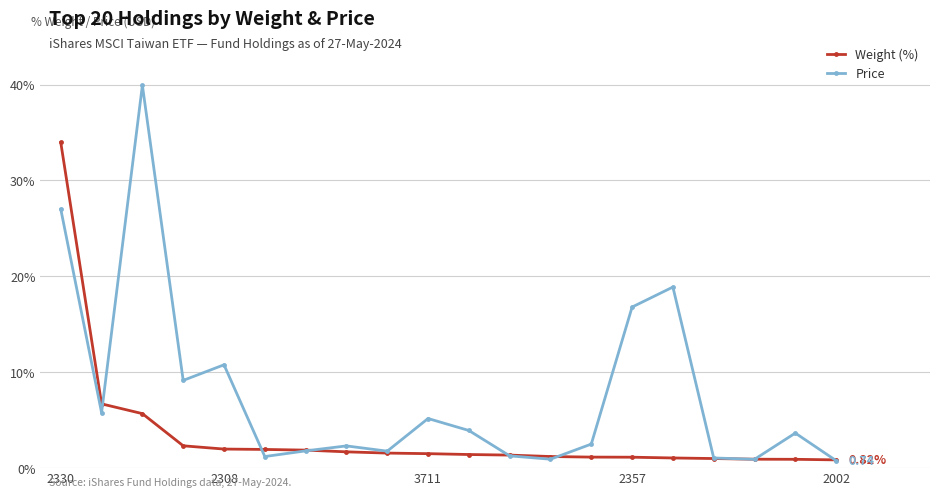

Rank the series by their average value, from highest to lowest.

Price, Weight (%)